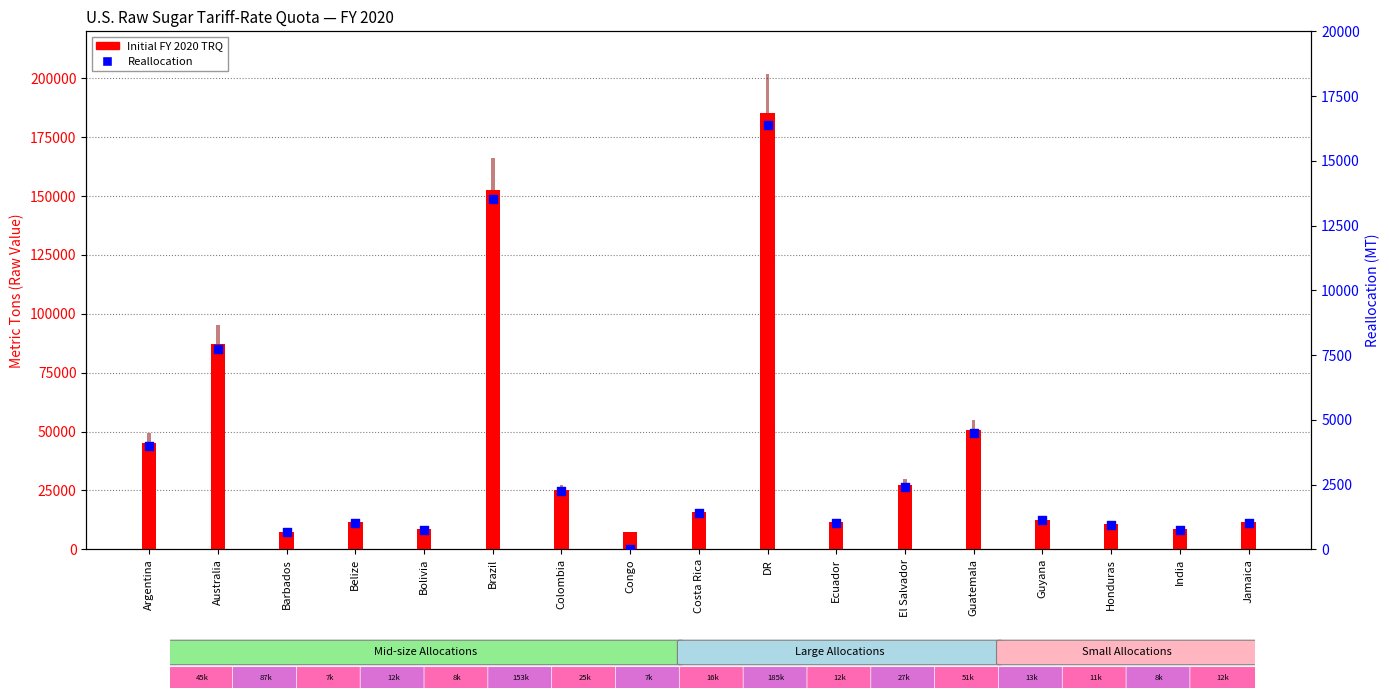

Which series has the largest total across all categories?

Net FY 2020 TRQ